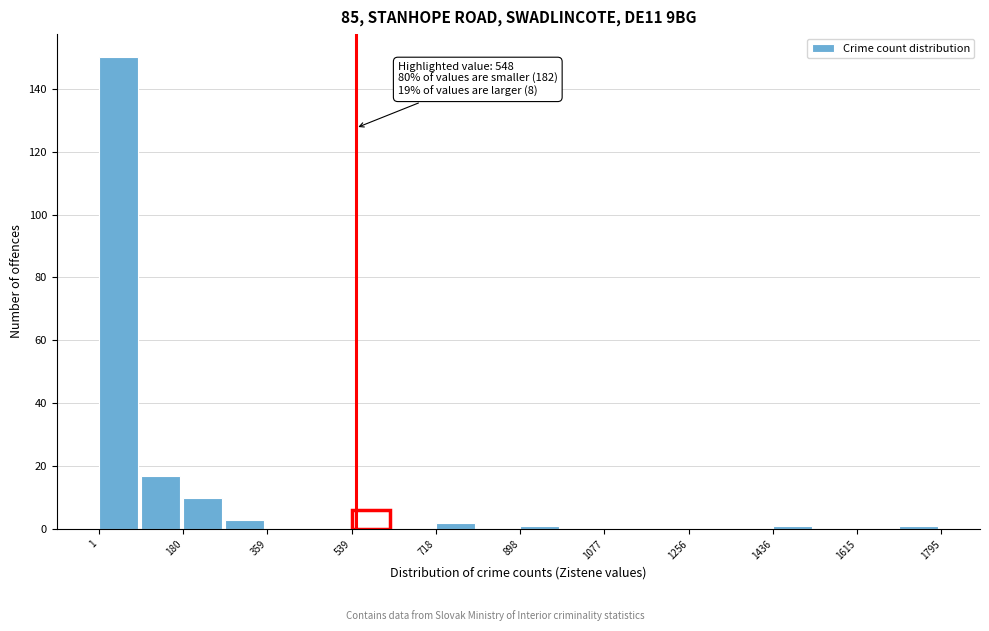

Over which range of the x-axis is the bar tallest?

0 to 100